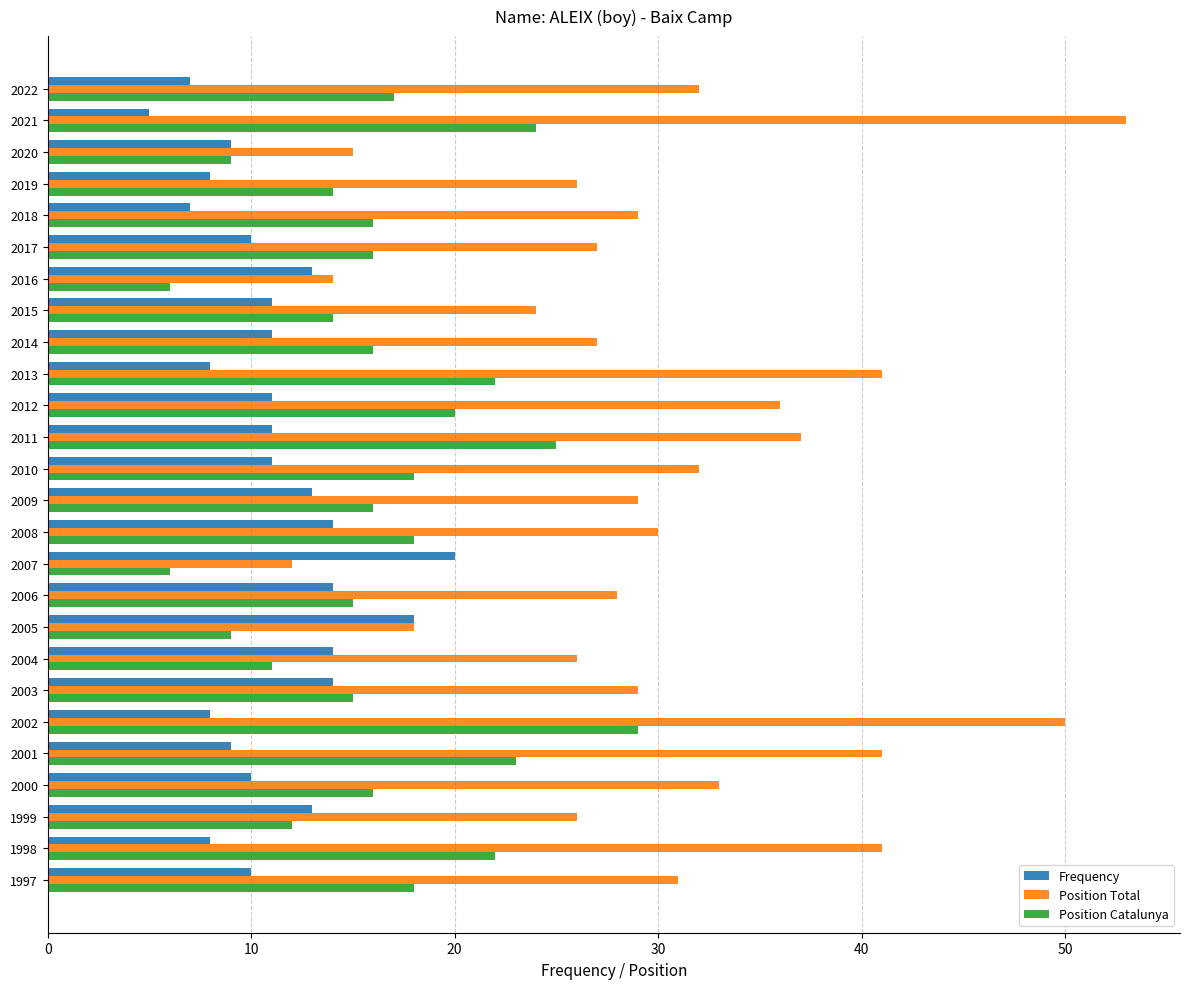

What is the minimum value for Position Catalunya?

6